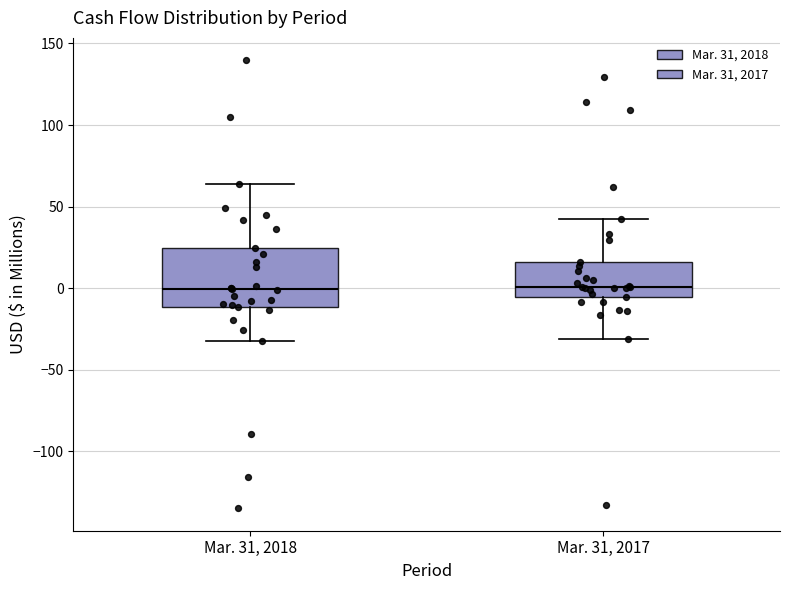

Reading left to right, transcribe this box plot: for each box, give where its median line is, the range the box spans, and where its two whiskers end, as read against the y-axis. The values are not printed on the chart, so give them approximately, as read against the axis.

Mar. 31, 2018: median 0, box -10 to 25, whiskers -30 to 65
Mar. 31, 2017: median 0, box -5 to 15, whiskers -30 to 40